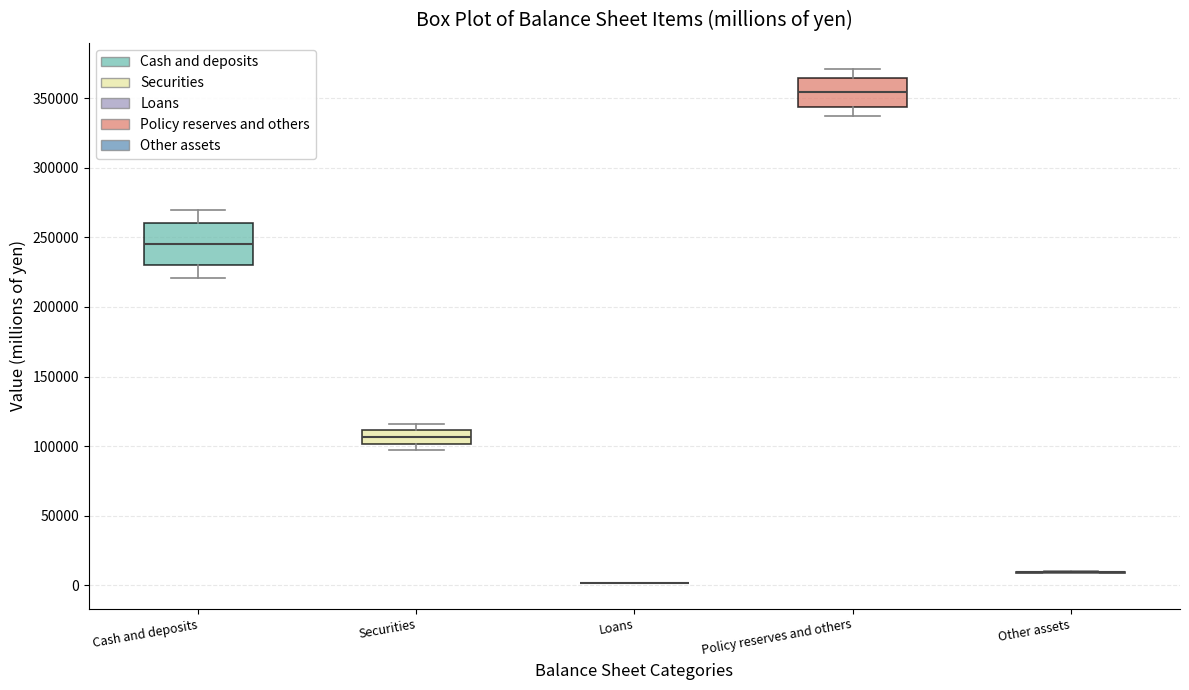

Where is the upper edge of the box for Policy reserves and others on the y-axis? The values are not printed on the chart, so give them approximately, as read against the axis.

365000